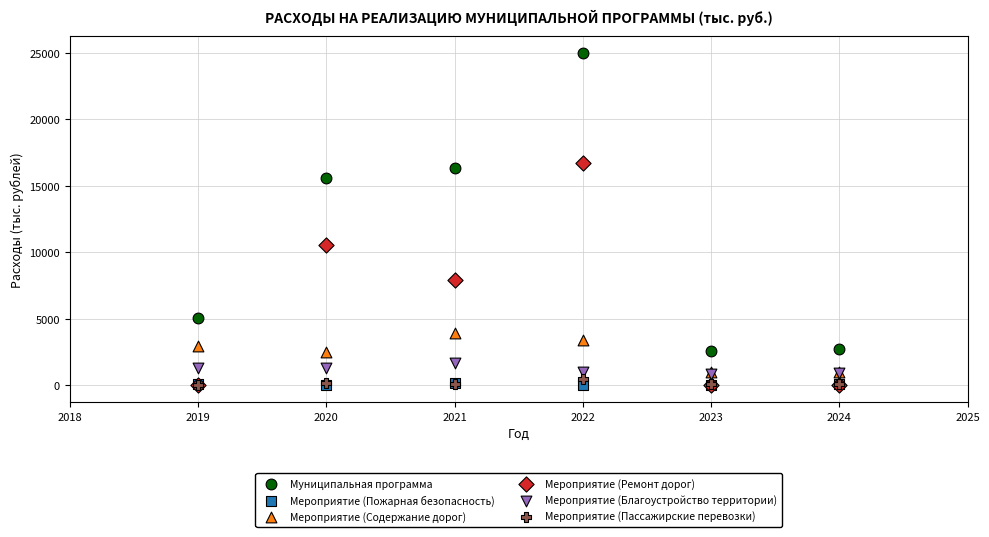

Across all series, what Y value is closest to 12513?

10561.0